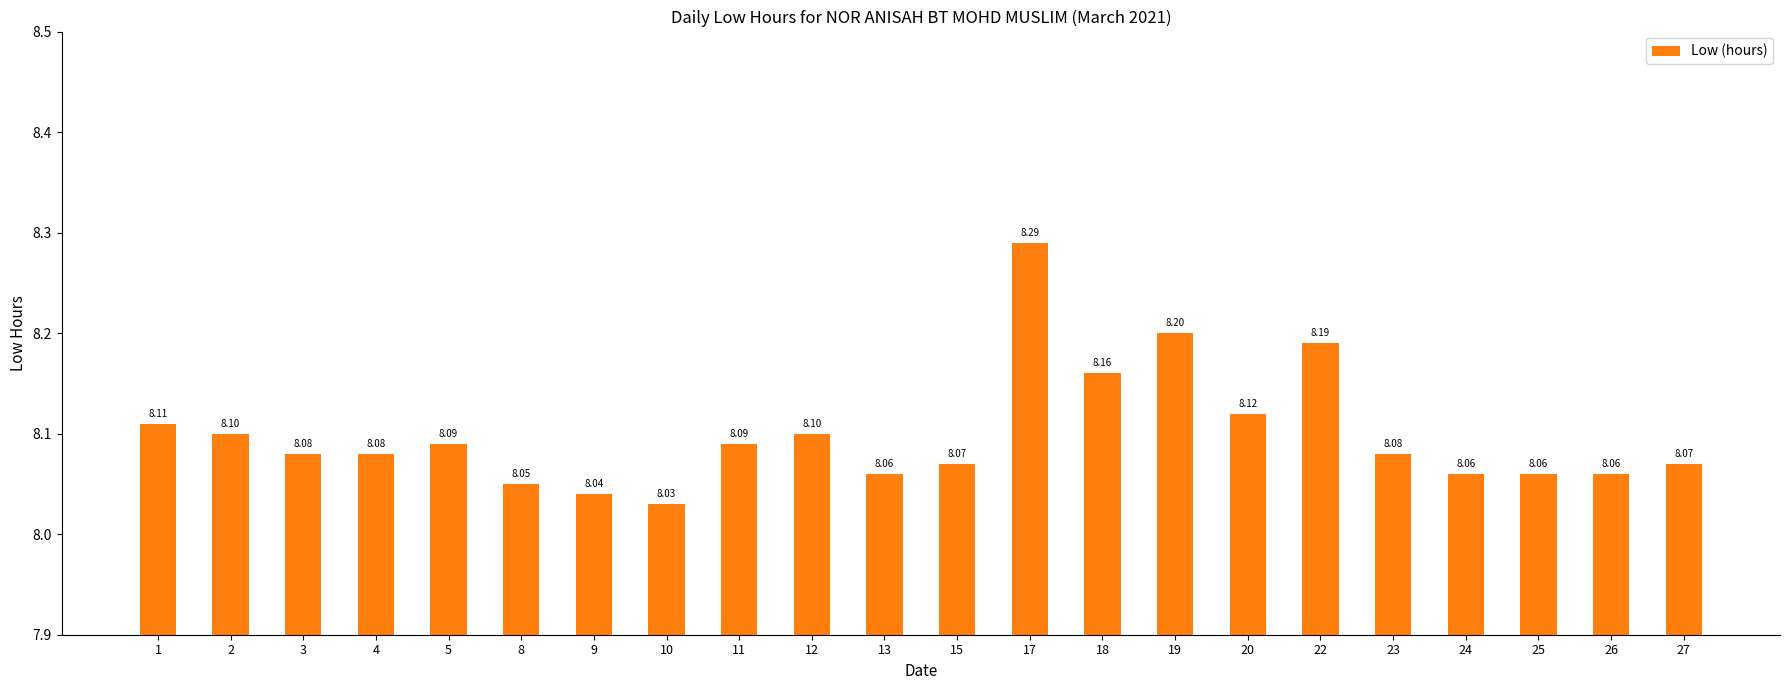

Which category has the lowest value across all series?

10